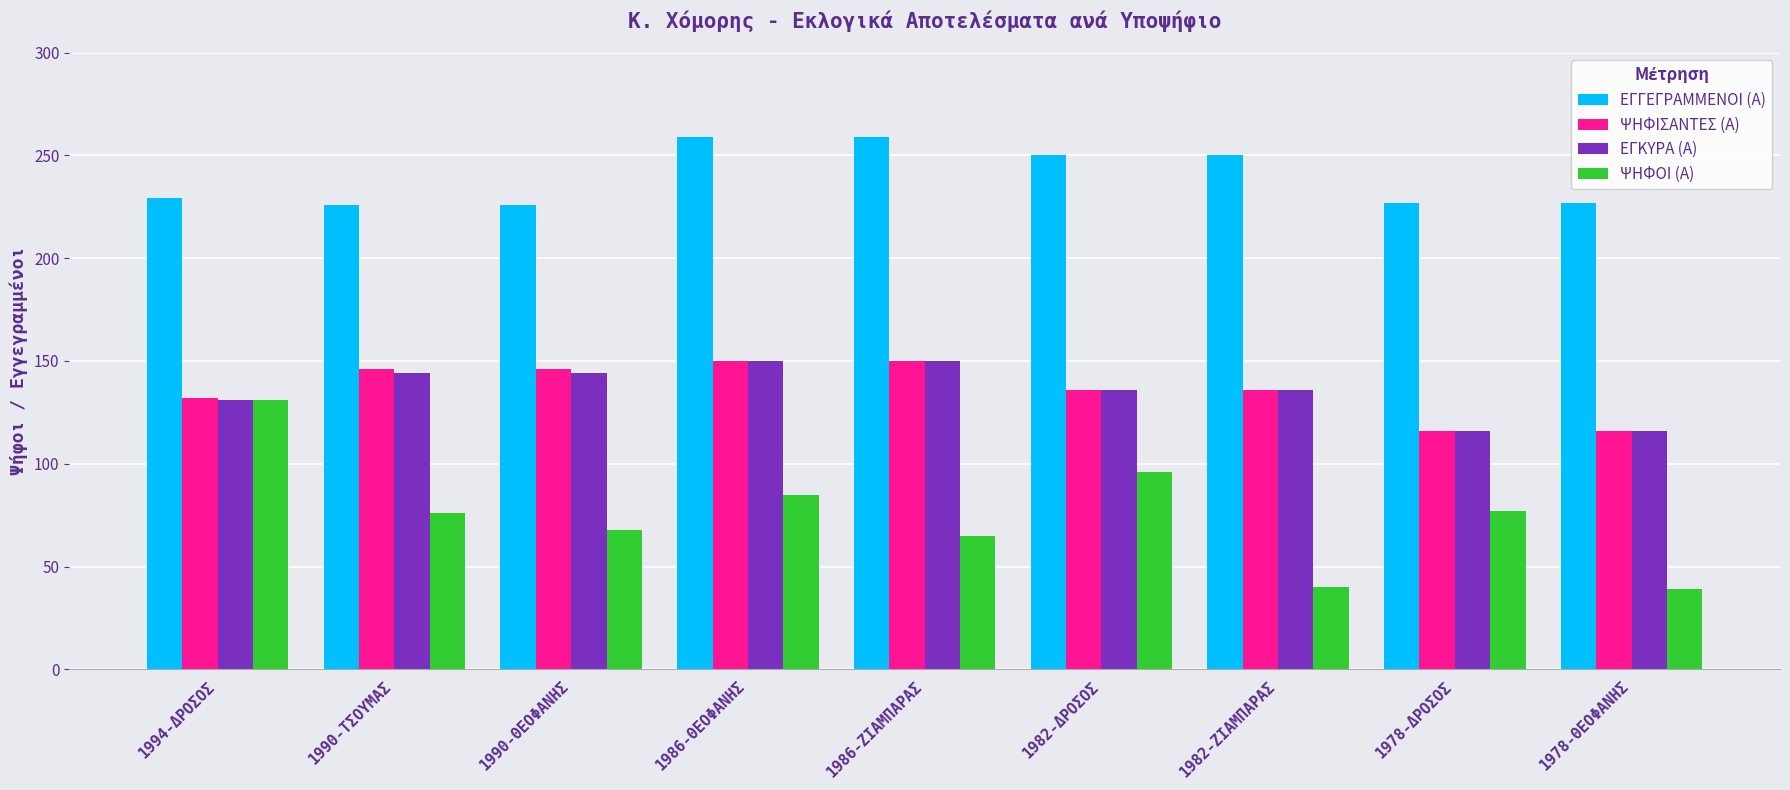

Are the bars grouped side by side (vs. stacked)?

Yes